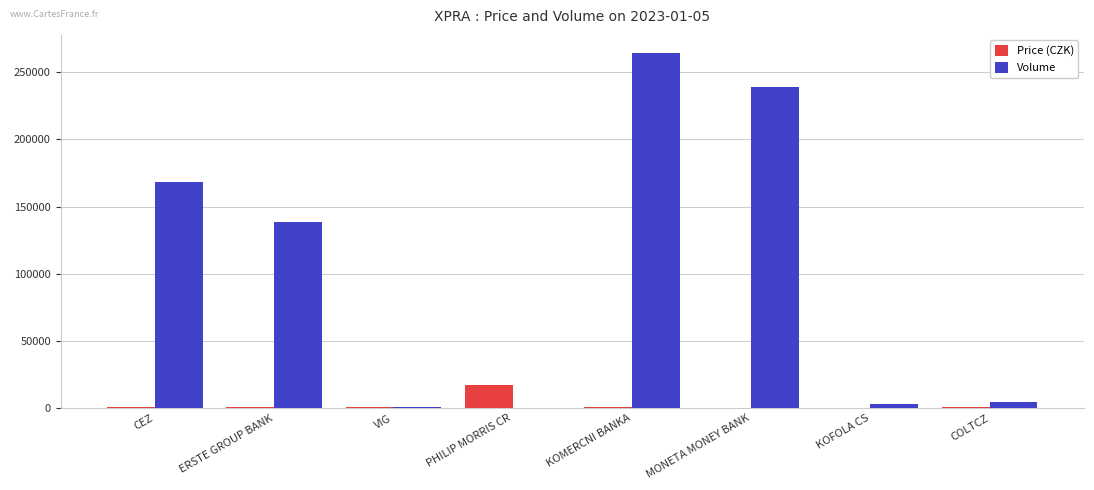

True or false: Volume has a value of 168430.0 at CEZ.

True